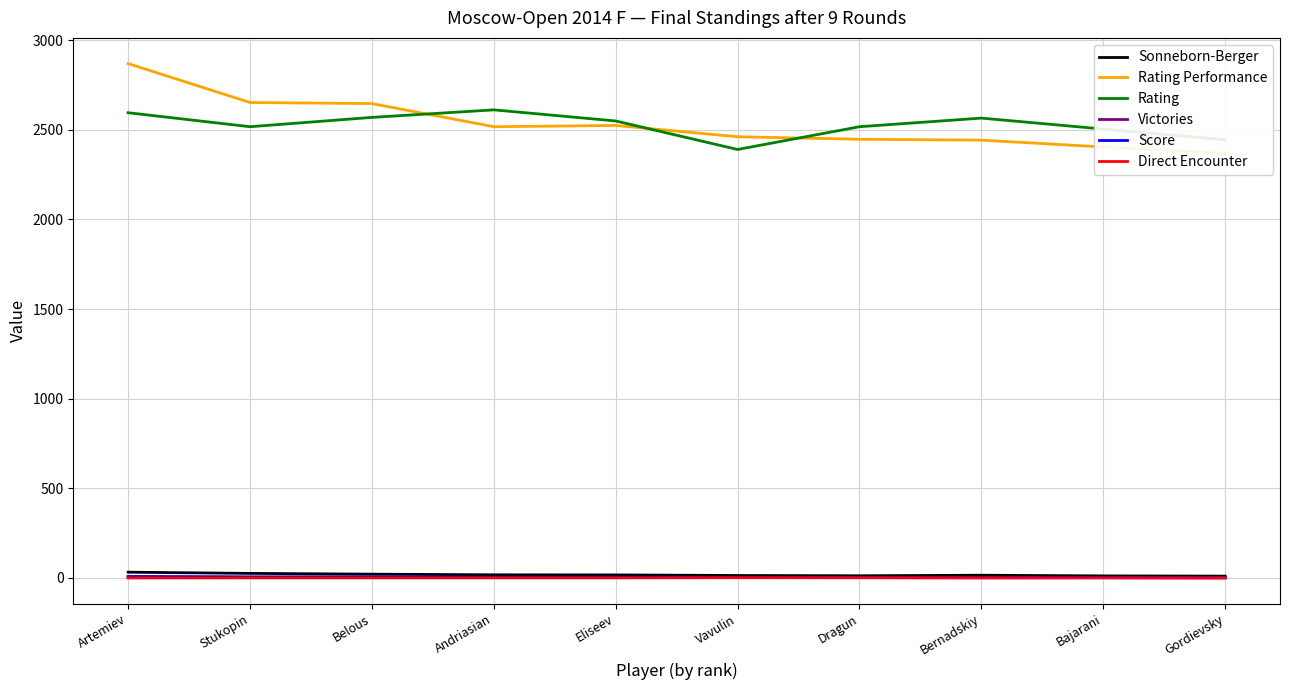

How many distinct data groups are displayed?

6